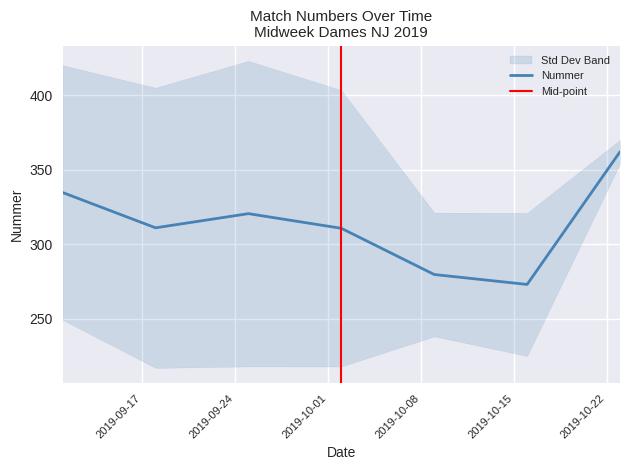

Between 2019-10-09 and 2019-09-25, which is larger?

2019-09-25